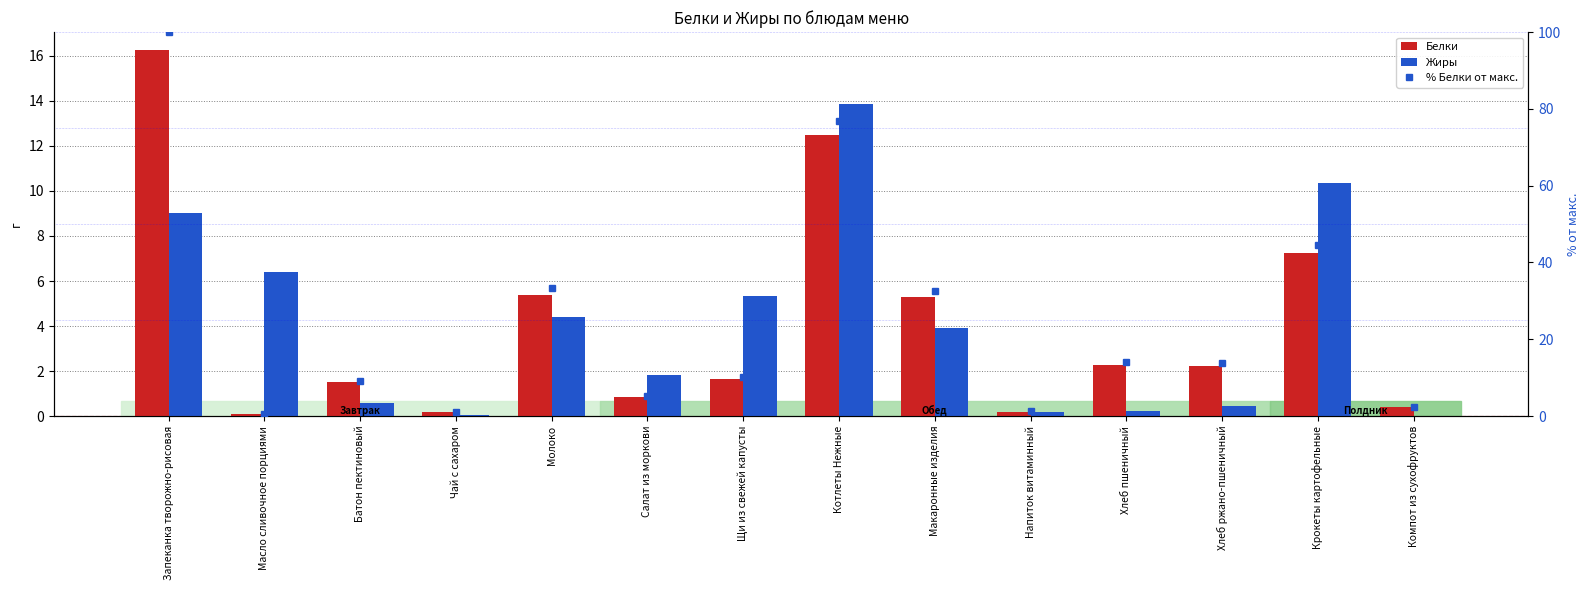

Read the % Белки от макс. value at Салат из моркови.

5.2